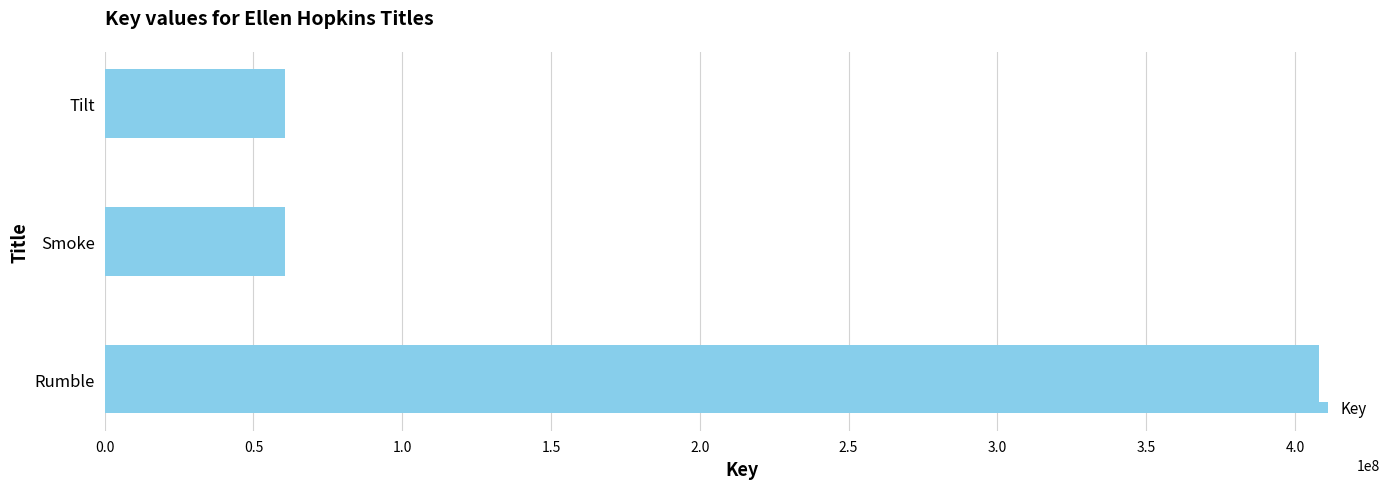

At which label is the value closest to 234383124?

Tilt